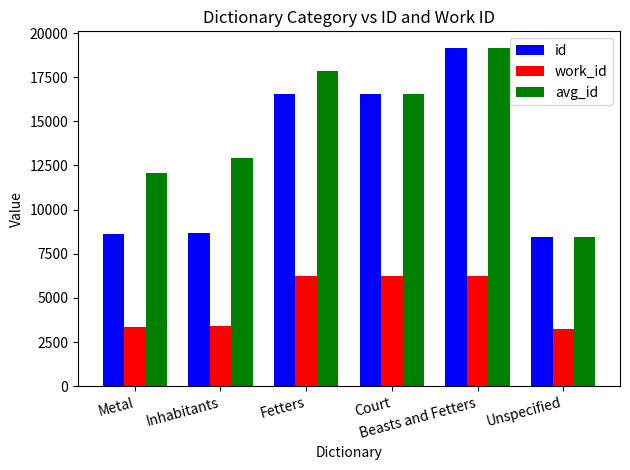

What is the label of the 2nd bar from the left?

Inhabitants